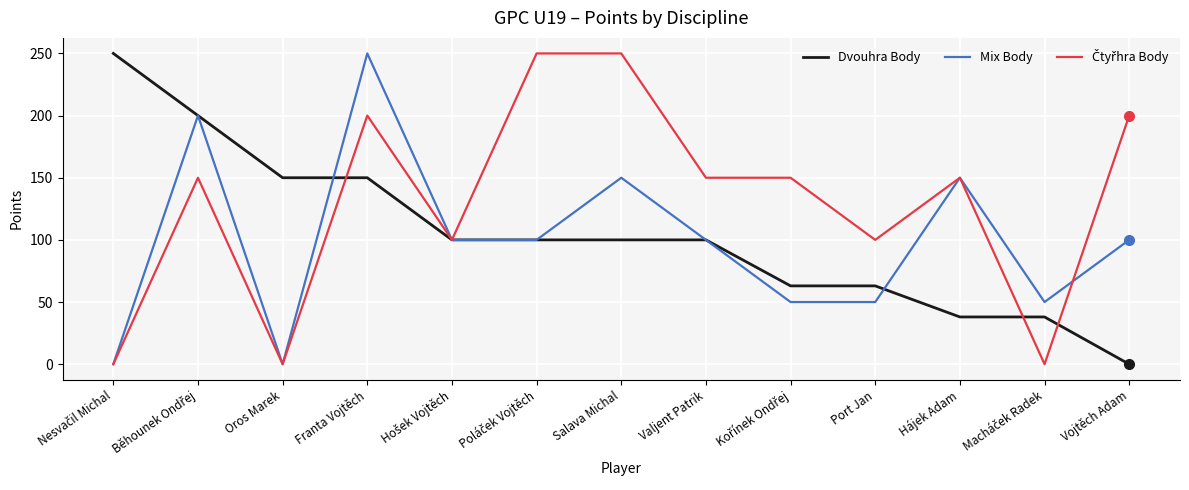

The value of Mix Body at Hájek Adam is 150. True or false?

True